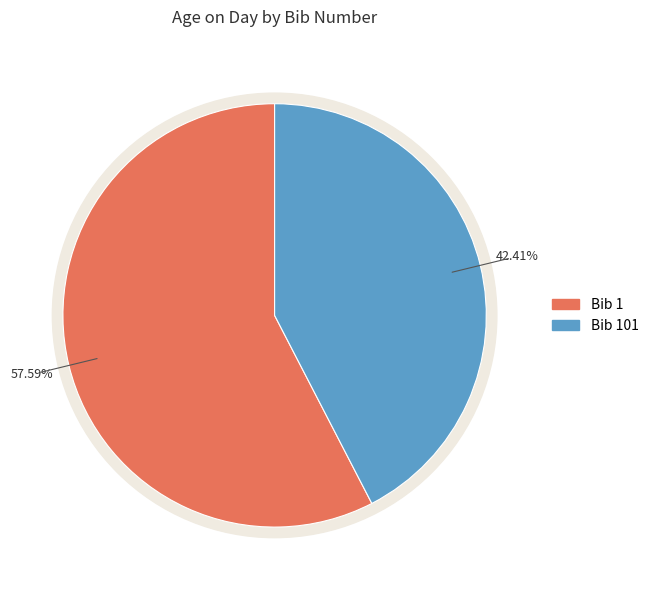

Count the number of slices in the pie.

2